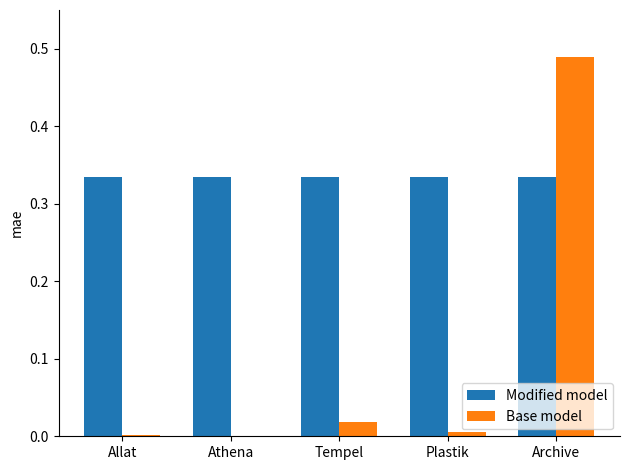

Which label corresponds to the largest value in the chart?

Archive